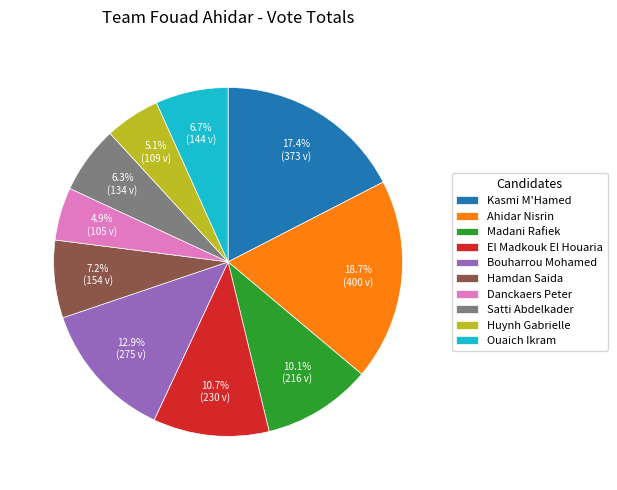

To the nearest percent, what is the average slice percentage?

10%